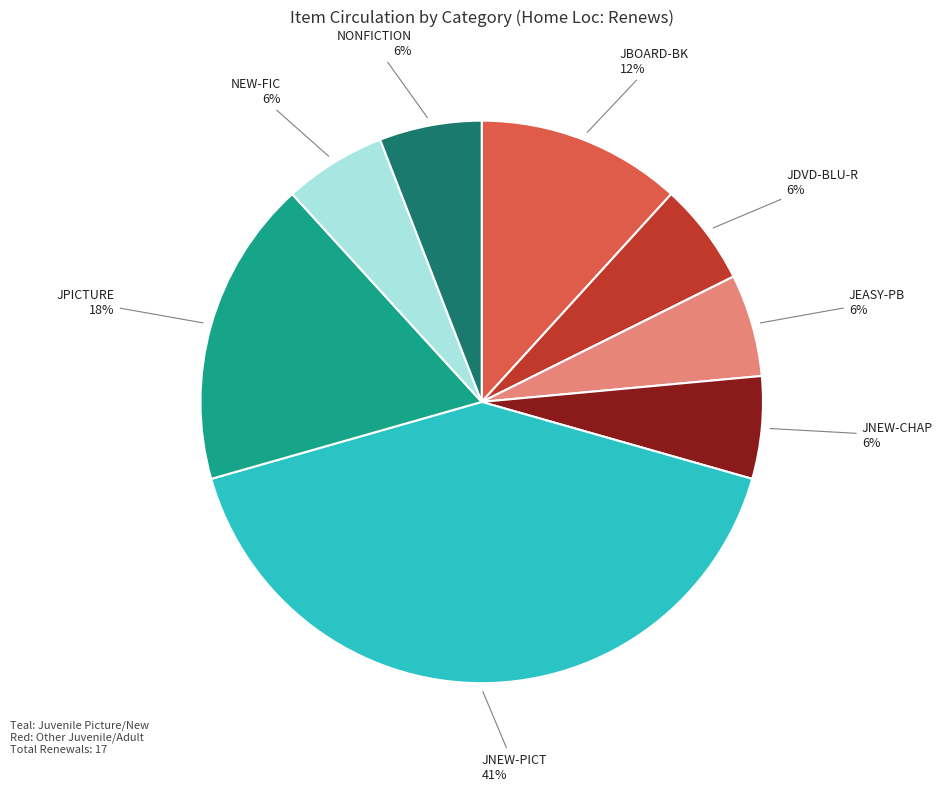

Is JDVD-BLU-R the majority of the pie?

No